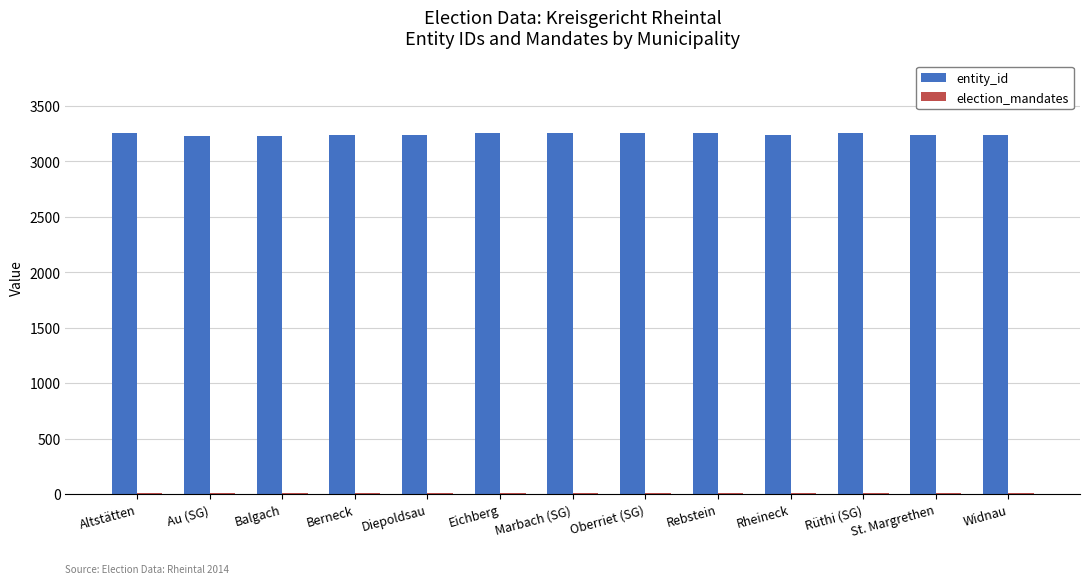

What is the sum of all entity_id values?

42160